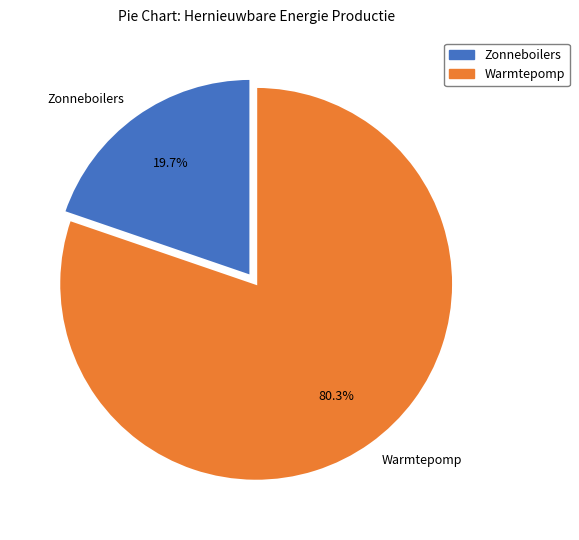

What is the ratio of the value at Warmtepomp to the value at Zonneboilers?

4.1